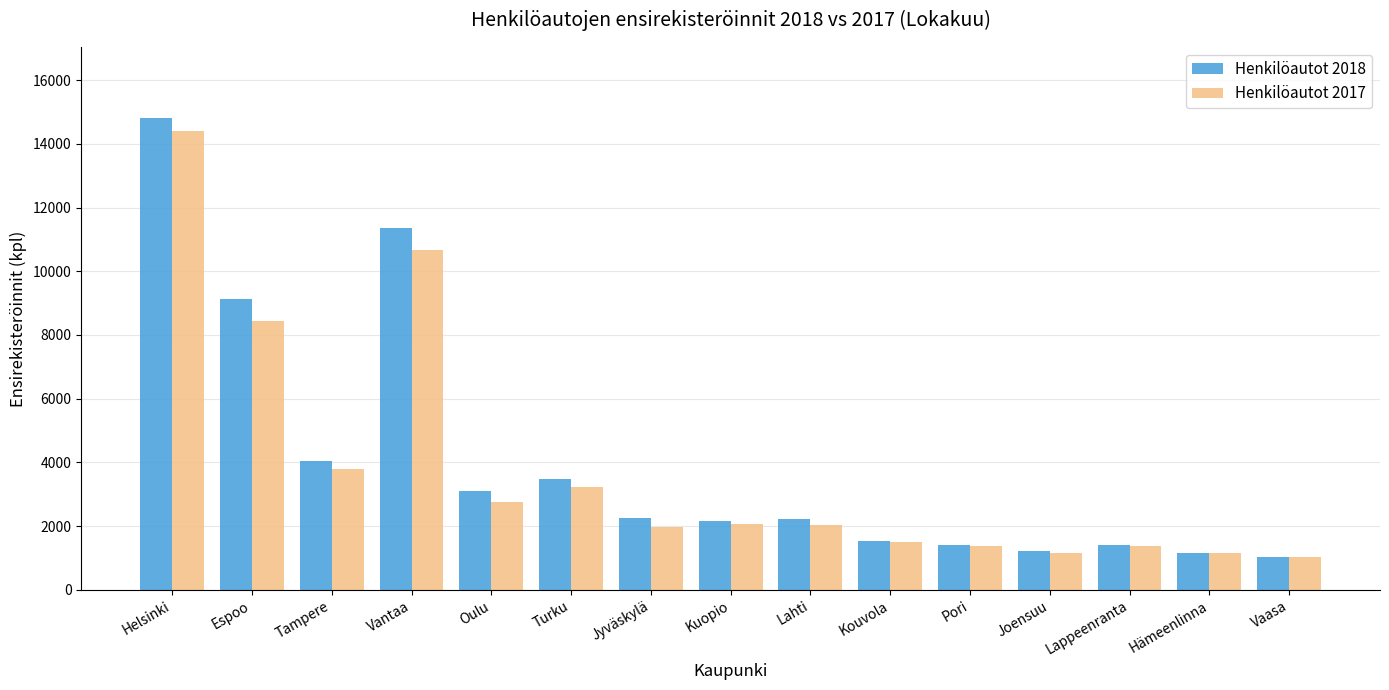

What is the label of the 7th bar from the left?

Jyväskylä